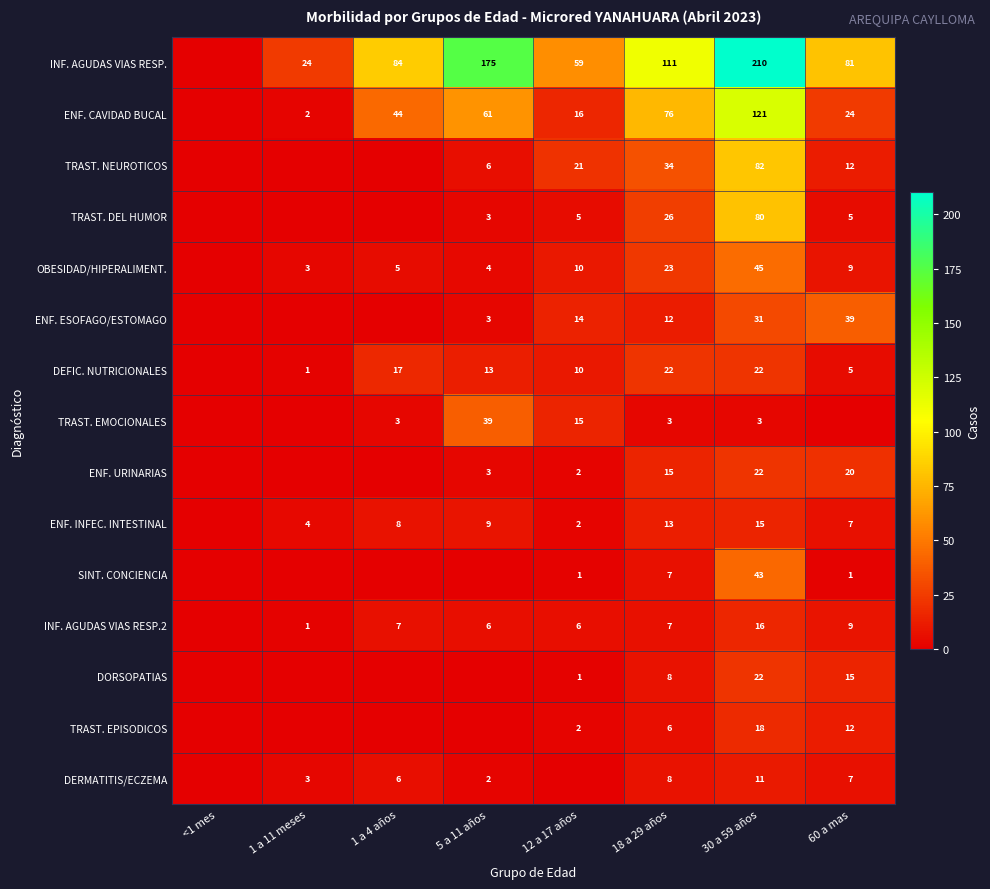

True or false: SINT. CONCIENCIA has a value of 0 at 12 a 17 años.

False